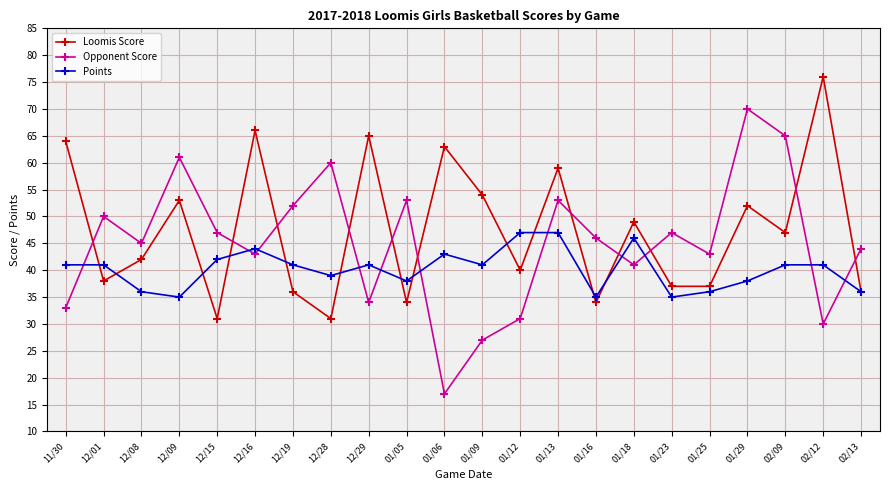

Reading left to right, extract all data points from this chart.

Loomis Score: 11/30=64	12/01=38	12/08=42	12/09=53	12/15=31	12/16=66	12/19=36	12/28=31	12/29=65	01/05=34	01/06=63	01/09=54	01/12=40	01/13=59	01/16=34	01/18=49	01/23=37	01/25=37	01/29=52	02/09=47	02/12=76	02/13=36
Opponent Score: 11/30=33	12/01=50	12/08=45	12/09=61	12/15=47	12/16=43	12/19=52	12/28=60	12/29=34	01/05=53	01/06=17	01/09=27	01/12=31	01/13=53	01/16=46	01/18=41	01/23=47	01/25=43	01/29=70	02/09=65	02/12=30	02/13=44
Points: 11/30=41	12/01=41	12/08=36	12/09=35	12/15=42	12/16=44	12/19=41	12/28=39	12/29=41	01/05=38	01/06=43	01/09=41	01/12=47	01/13=47	01/16=35	01/18=46	01/23=35	01/25=36	01/29=38	02/09=41	02/12=41	02/13=36